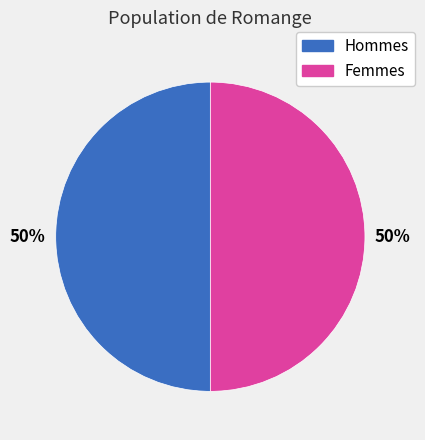

To the nearest percent, what is the average slice percentage?

50%